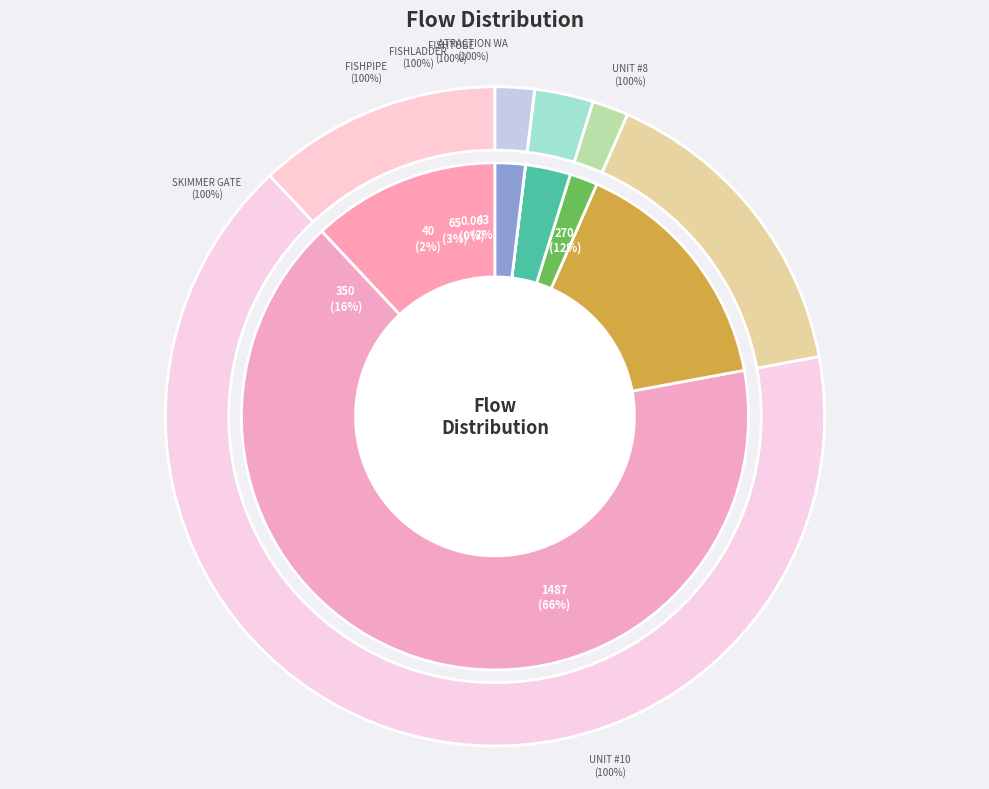

To the nearest percent, what portion does unit #10 represent?

66%